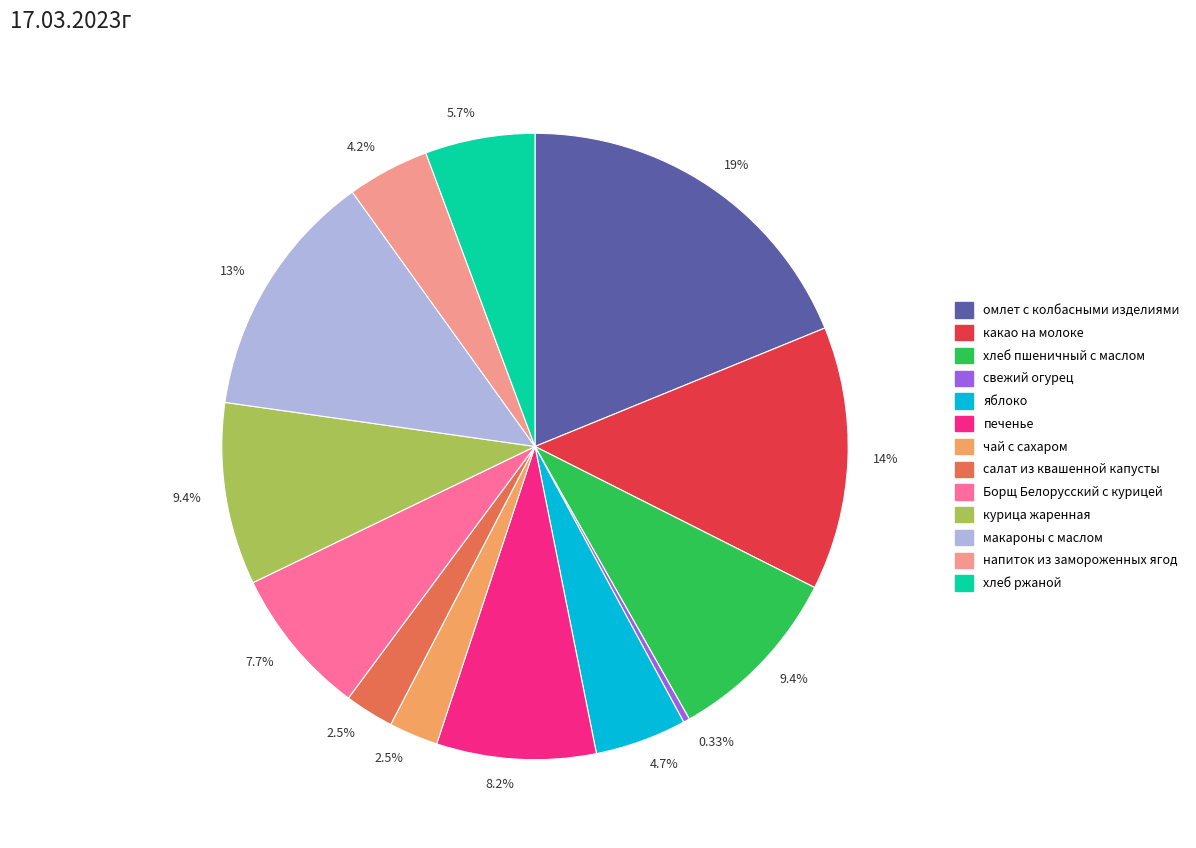

Is there any slice that represents more than half of the pie?

No